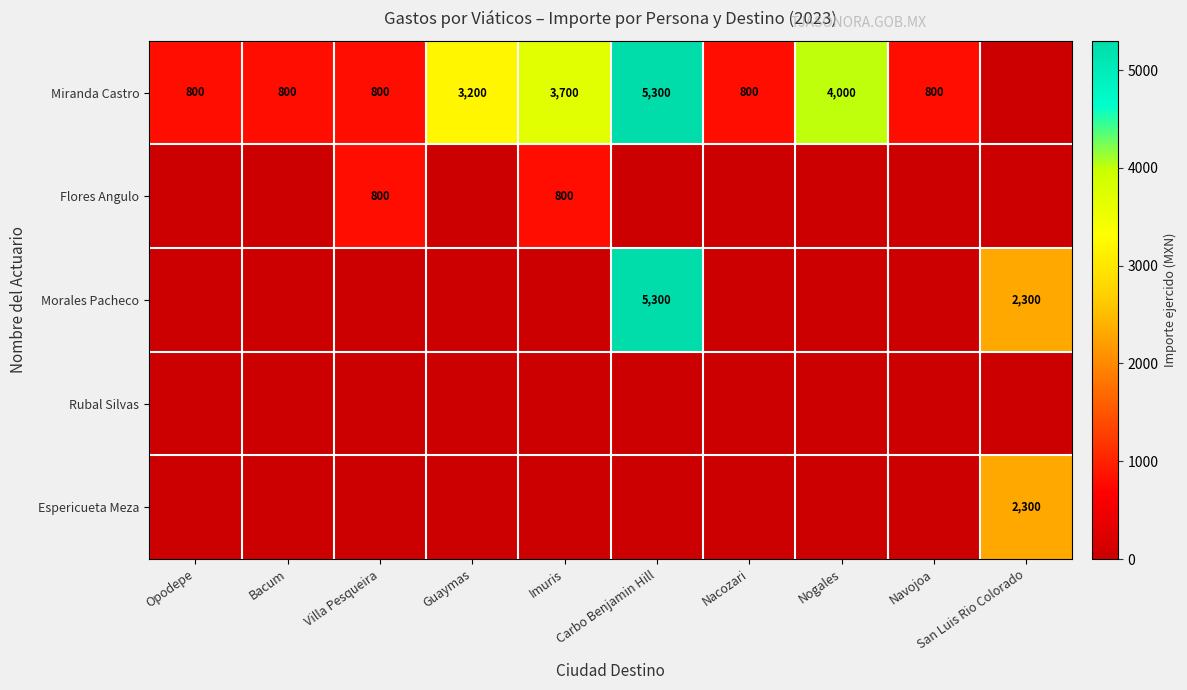

The Miranda Castro series shows 418 at Nacozari. True or false?

False